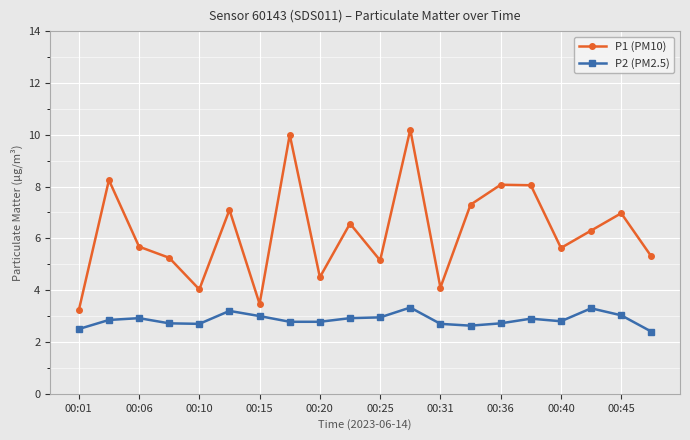

True or false: P1 (PM10) and P2 (PM2.5) cross at least once.

False